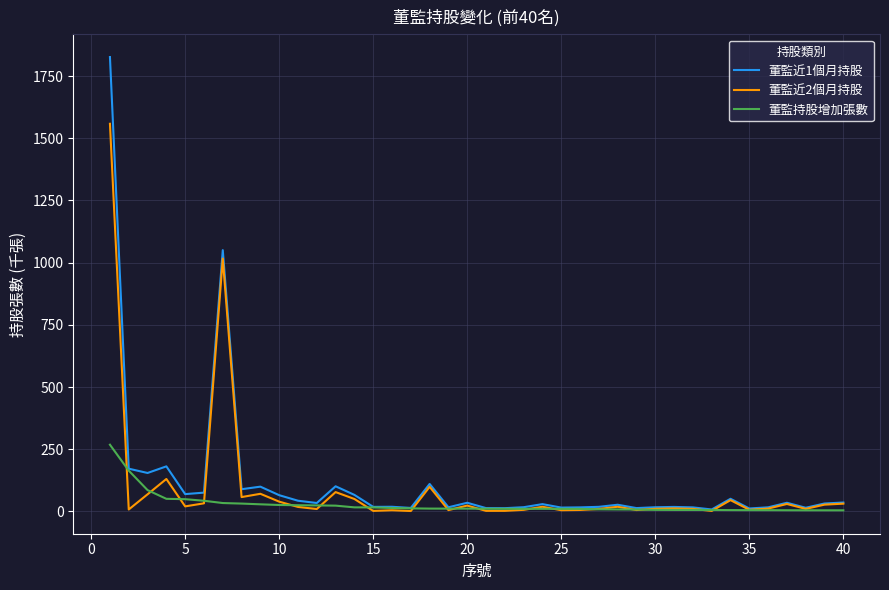

Which series has the widest spread of values?

董監近1個月持股